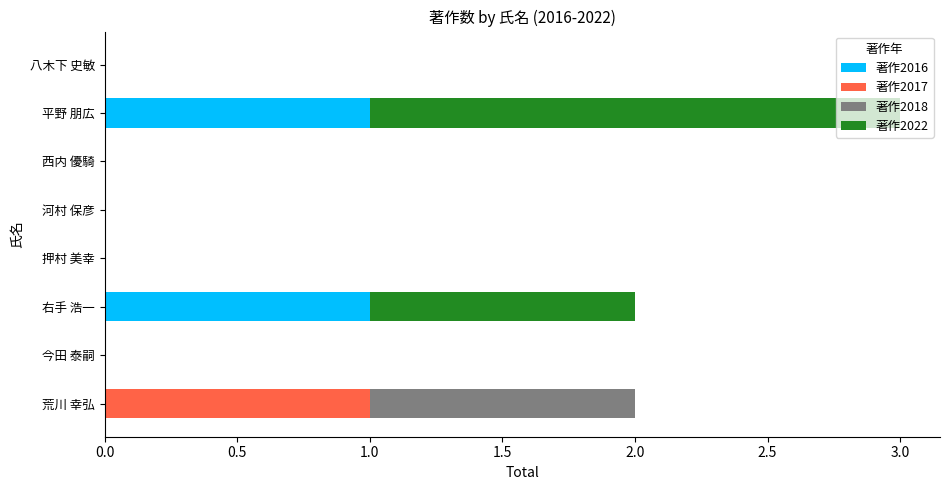

At which category is the sum across all series the highest?

平野 朋広